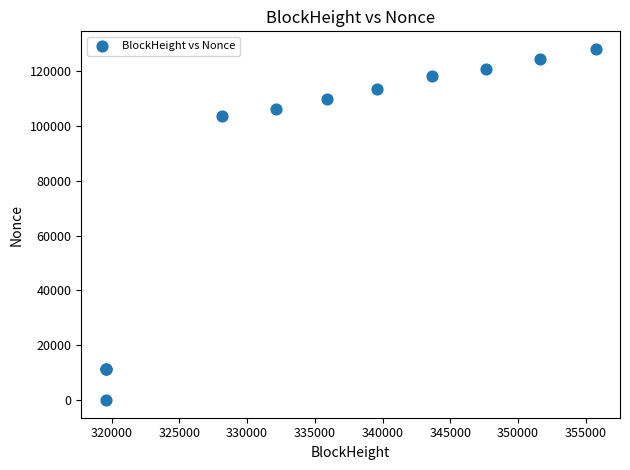

What Y value in the scatter plot is closest to 64028?

103696